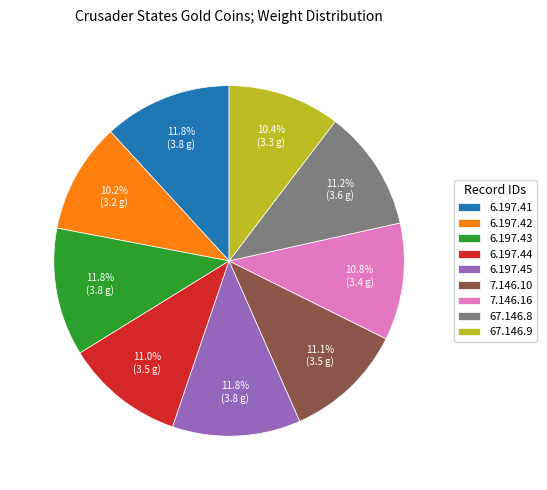

What percentage is NOT represented by 6.197.43?

88.2%